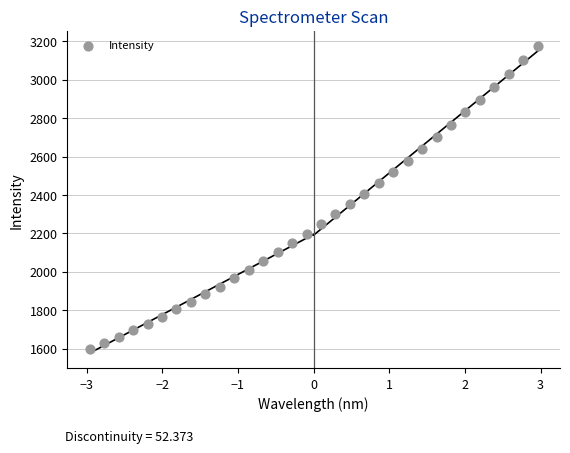

What is the range of Y values (max minus min)?

1576.6